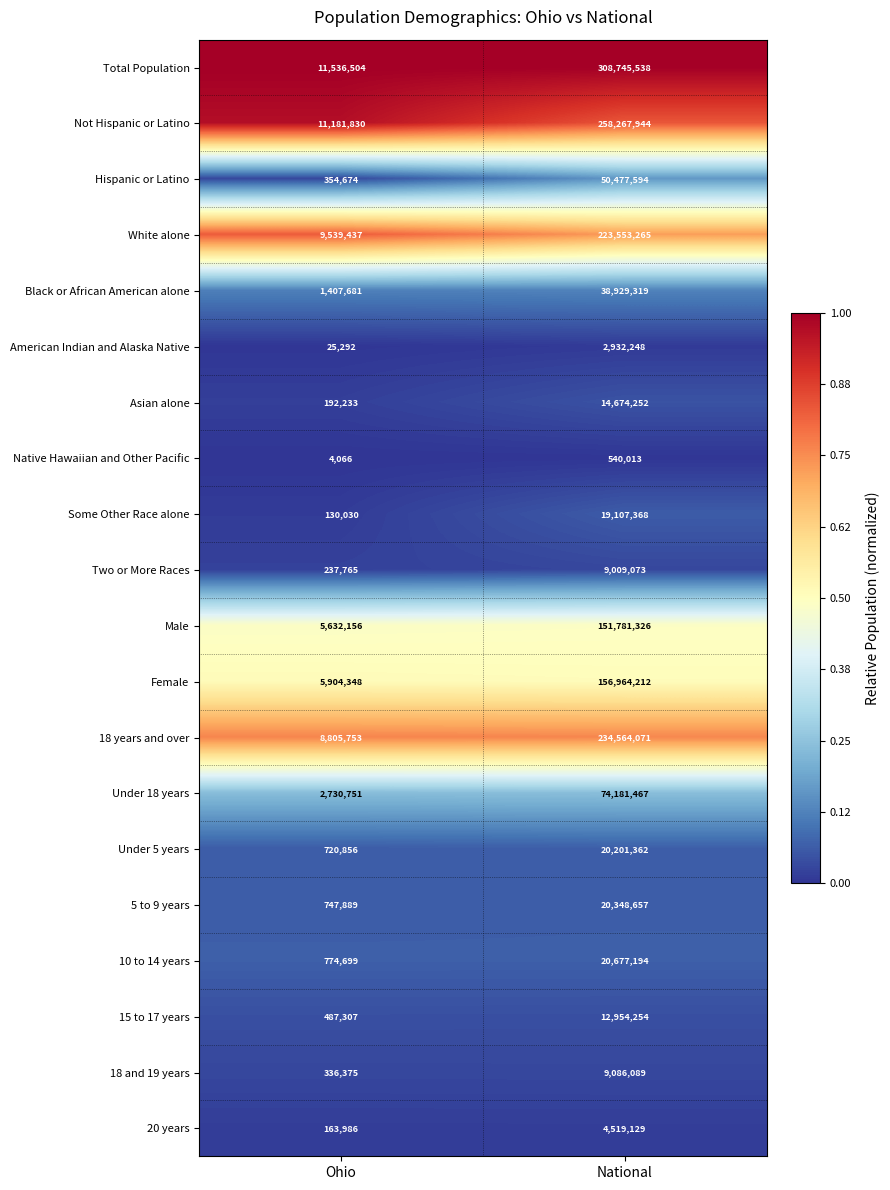

What is the greatest value displayed?

308745538